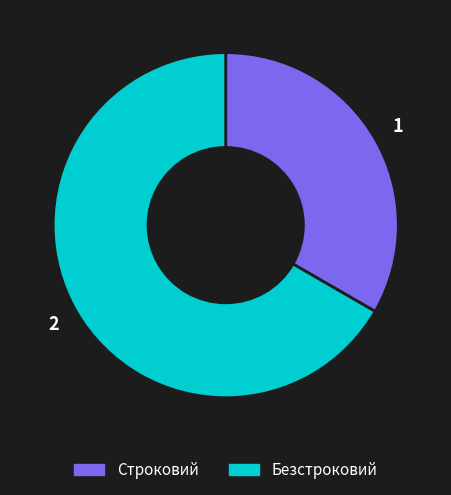

Is it true that Безстроковий is 57% of the pie?

False